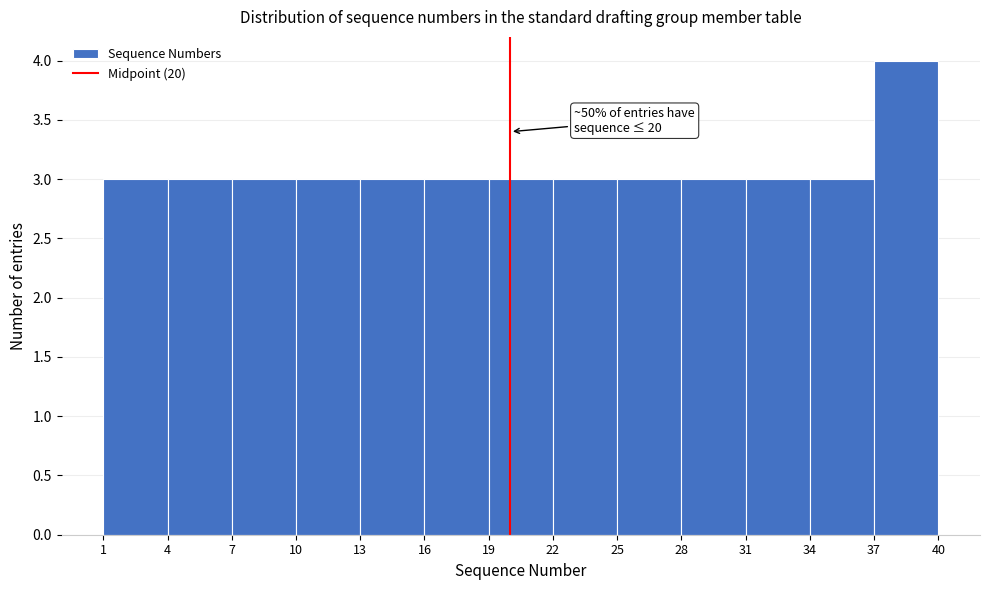

Over which range of the x-axis is the bar tallest?

37 to 40